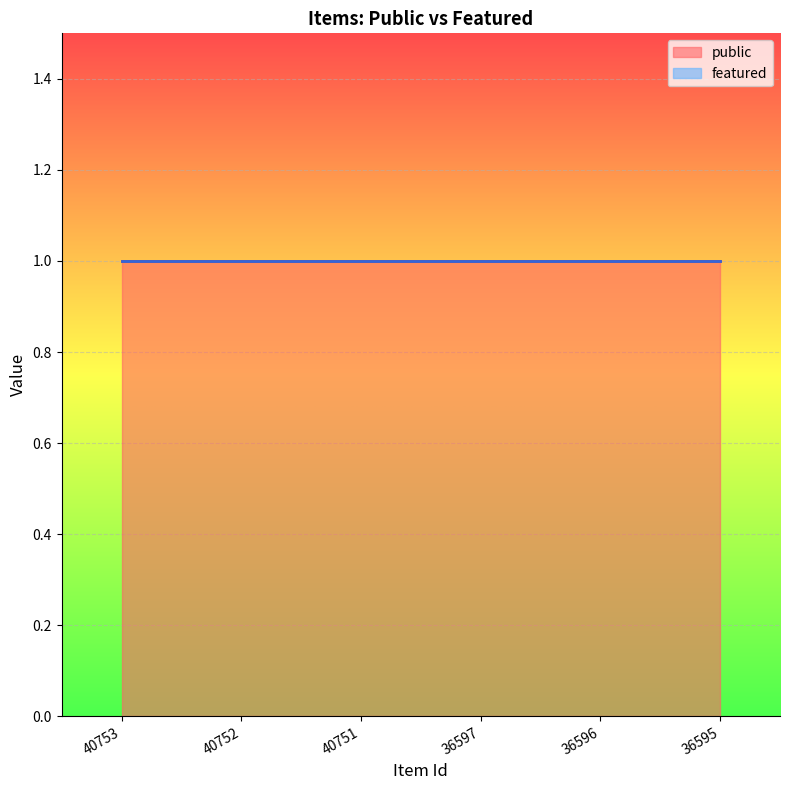

At which label is public closest to 1?

40753